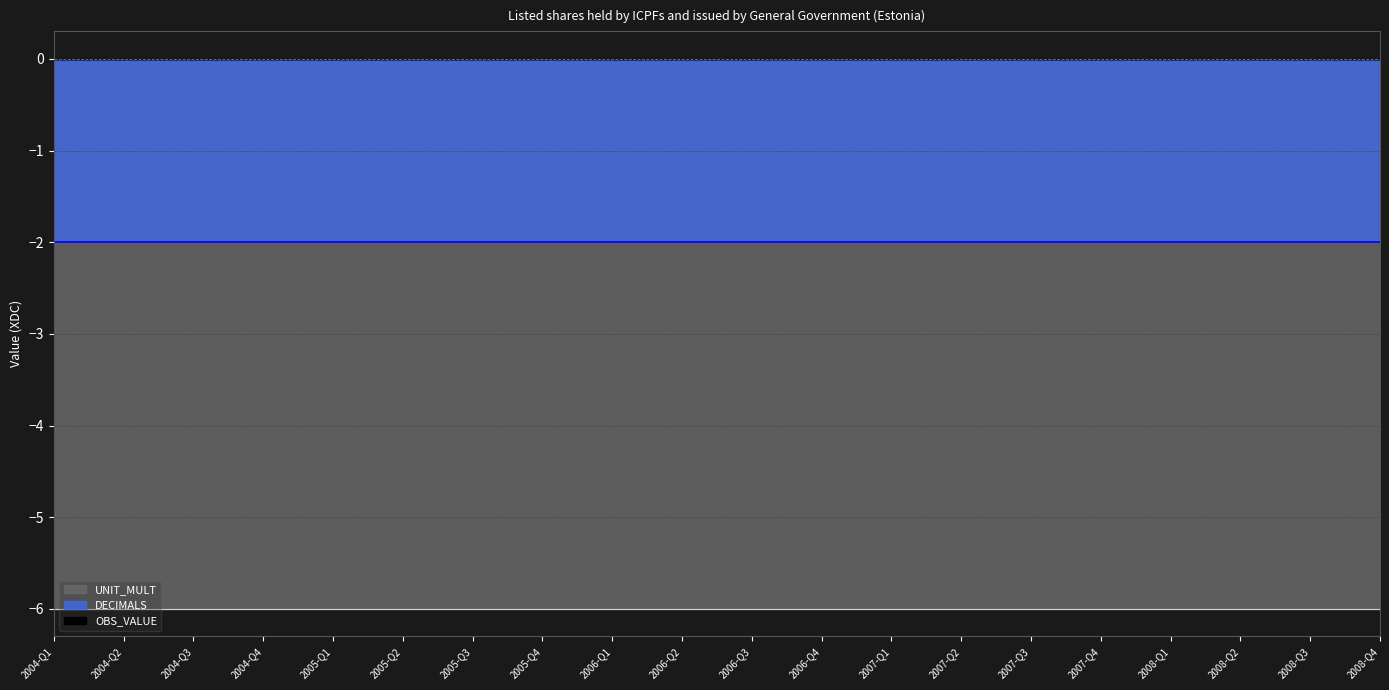

At which category is the sum across all series the highest?

2004-Q1